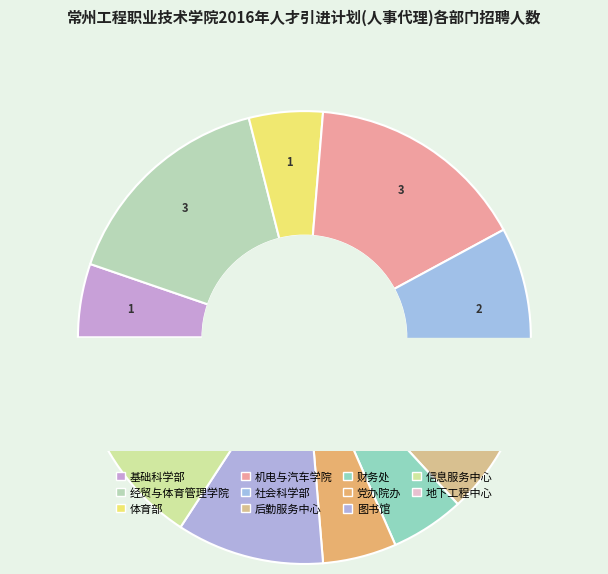

Is there any slice that represents more than half of the pie?

No